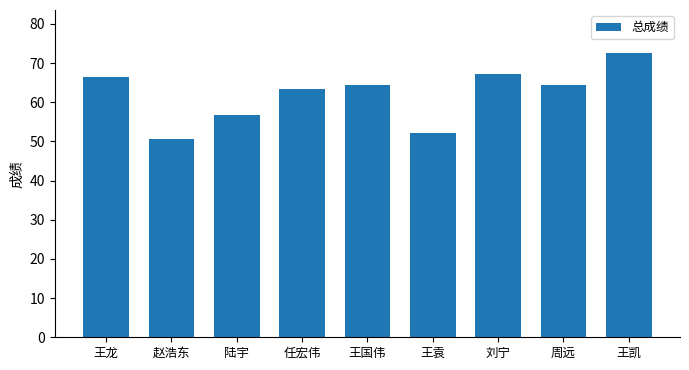

What is the greatest value displayed?

72.7